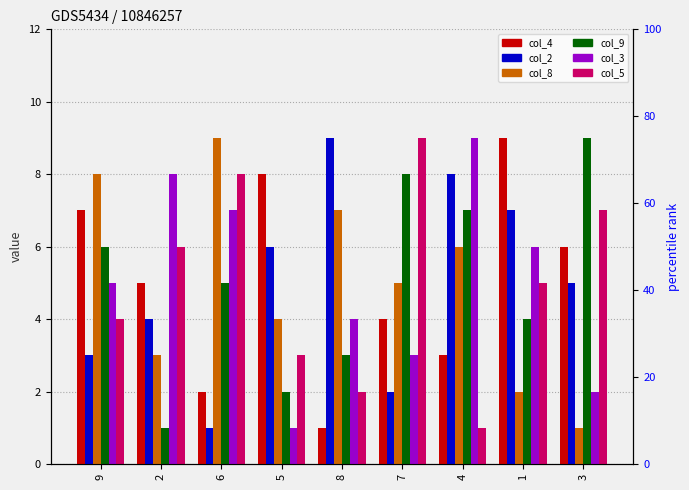

Rank the series by their maximum value, from highest to lowest.

col_4, col_2, col_8, col_9, col_3, col_5